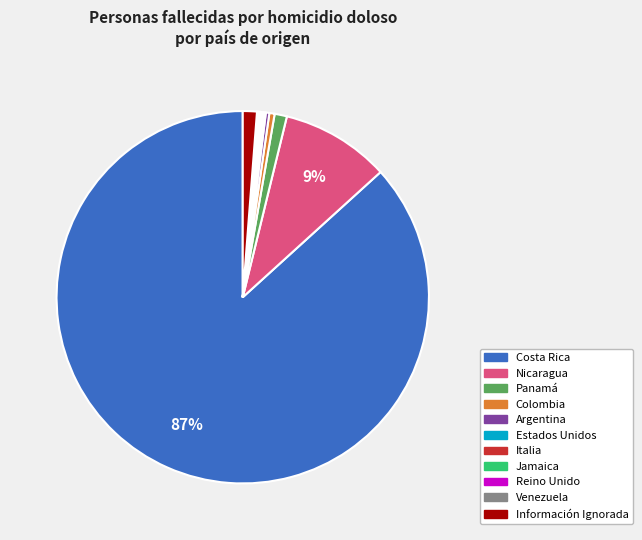

Is it true that Nicaragua is 22% of the pie?

False